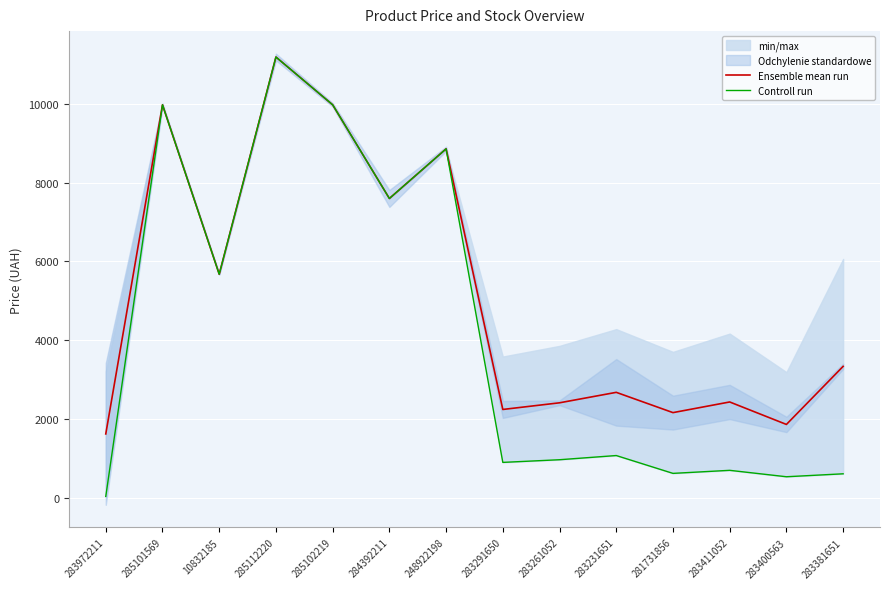

What is the spread (max minus min) of values at 283381651?

2727.5